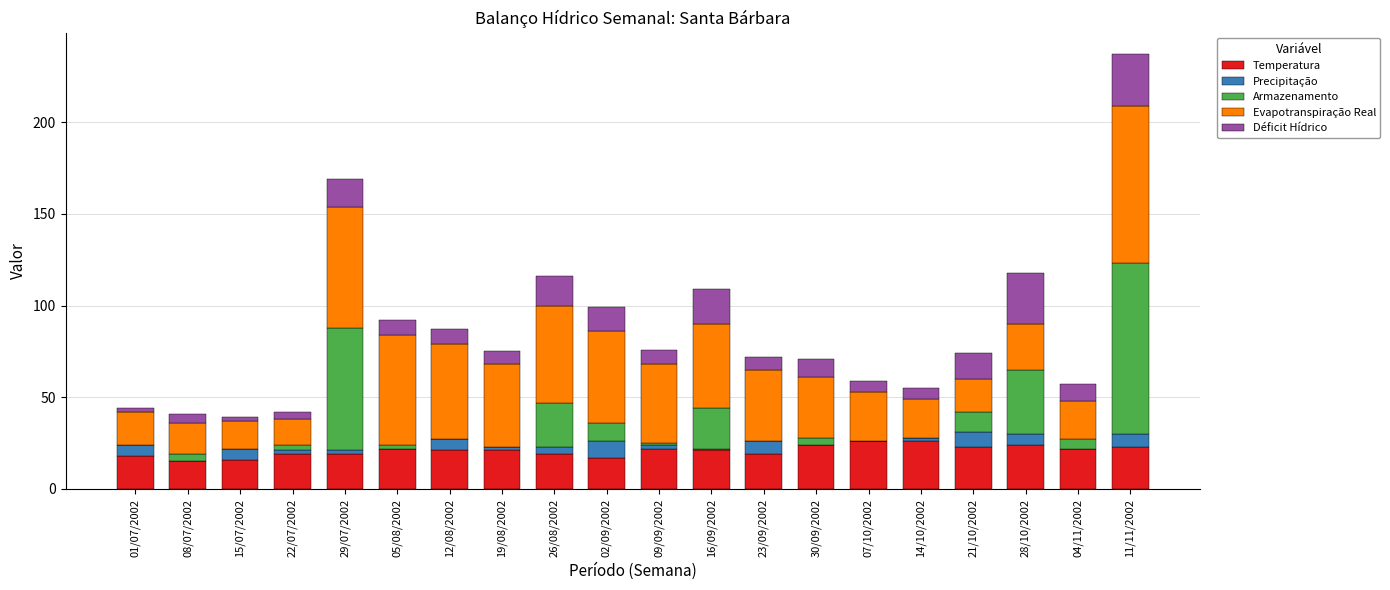

What are all the series names shown in the legend?

Temperatura, Precipitação, Armazenamento, Evapotranspiração Real, Déficit Hídrico